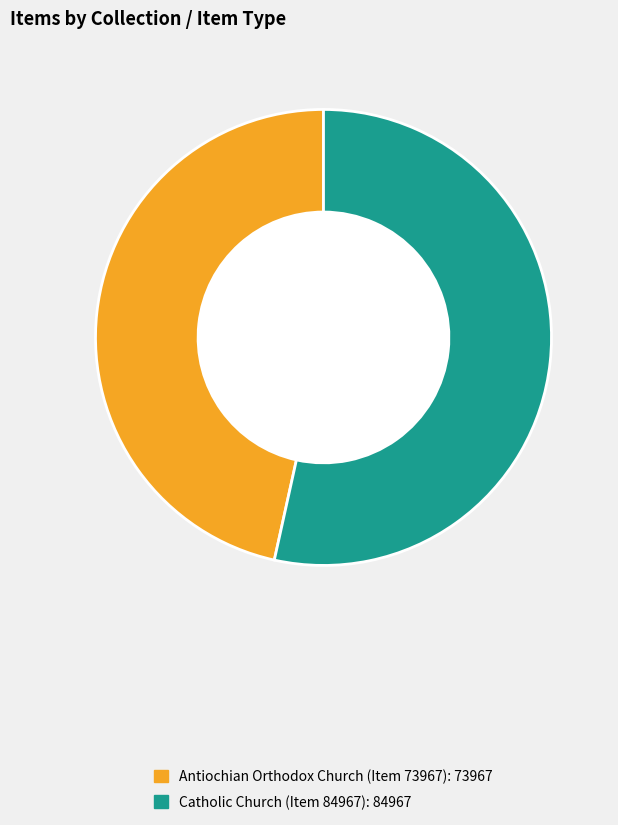

True or false: Catholic Church (Item 84967) accounts for 53% of the total.

True